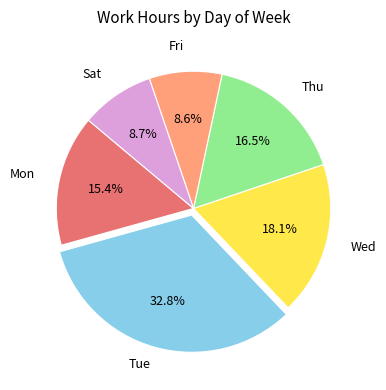

Which category has the biggest portion of the pie?

Tue